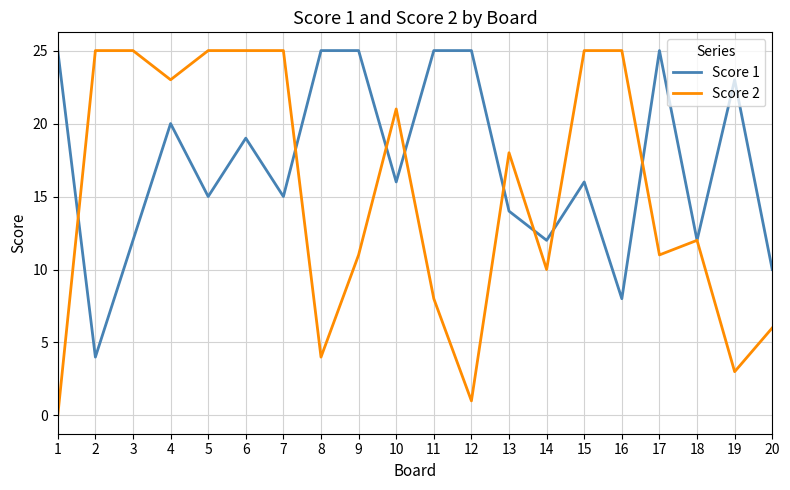

Between 2 and 5, which series saw the biggest shift?

Score 1